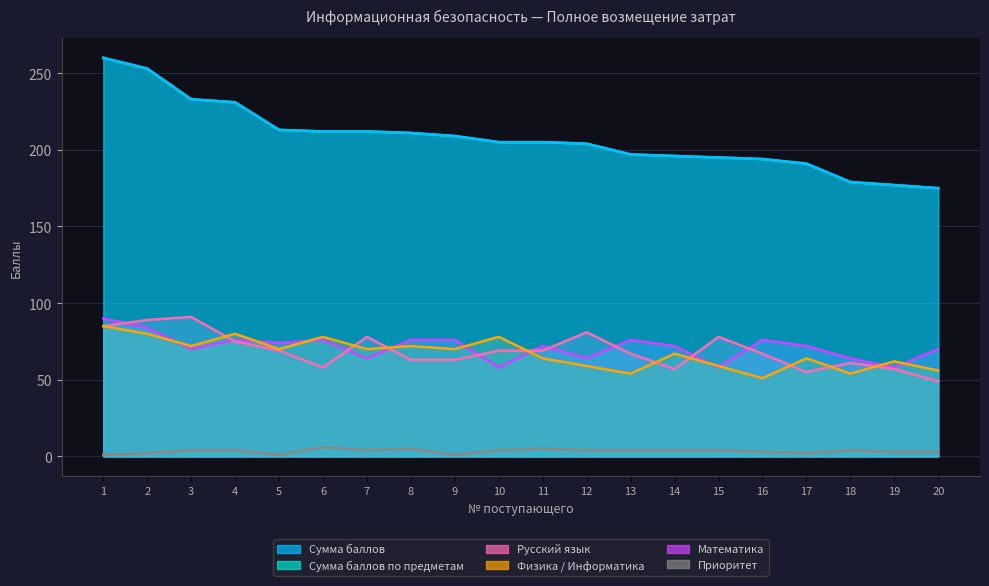

Which has a higher value, 16 or 3?

3